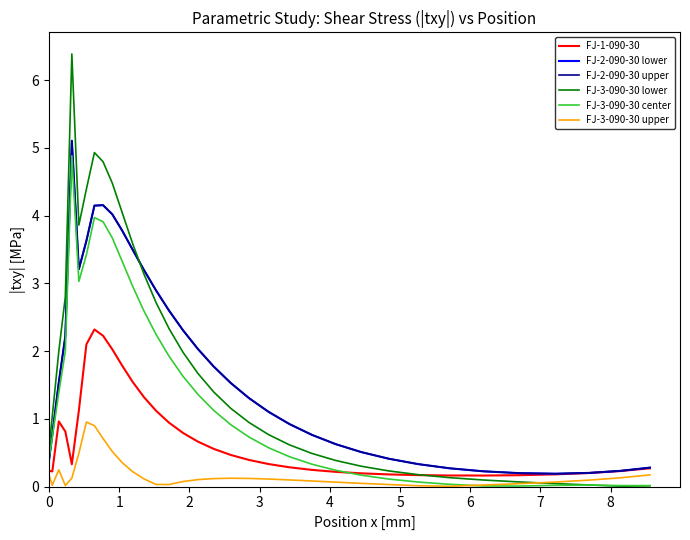

True or false: FJ-2-090-30 lower has more than 1 interior local peaks.

True